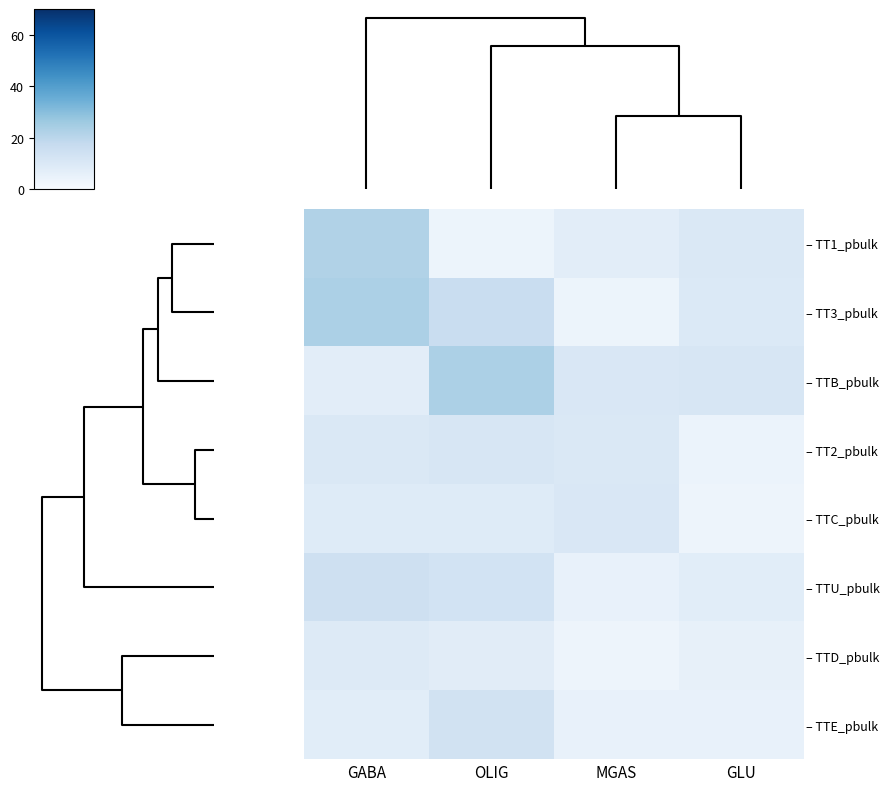

Rank the series by their maximum value, from highest to lowest.

– TT3_pbulk, – TTB_pbulk, – TT1_pbulk, – TTU_pbulk, – TTE_pbulk, – TT2_pbulk, – TTC_pbulk, – TTD_pbulk